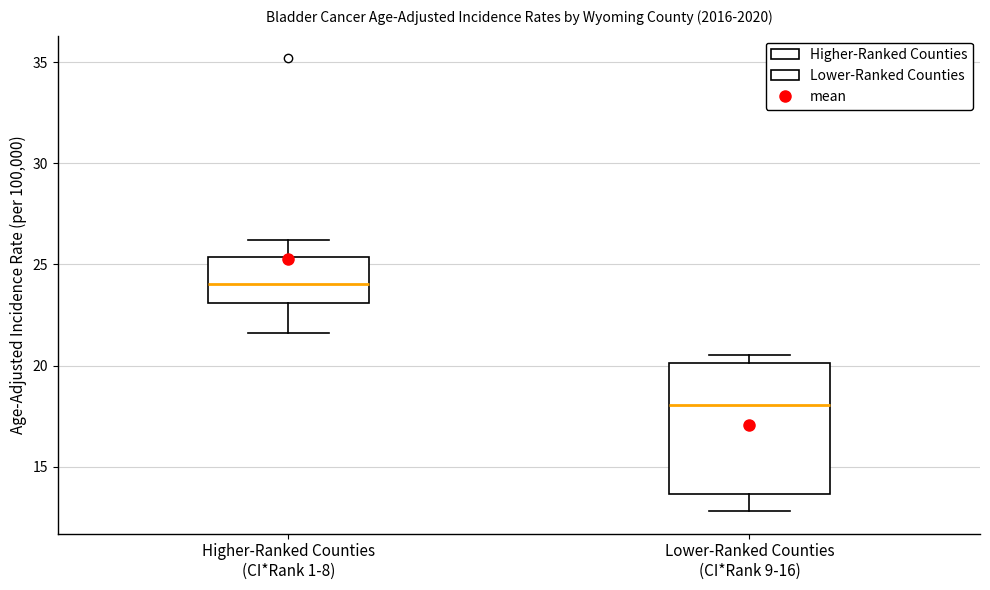

Where does the lower whisker of the box for Higher-Ranked Counties (CI*Rank 1-8) end on the y-axis? The values are not printed on the chart, so give them approximately, as read against the axis.

21.5